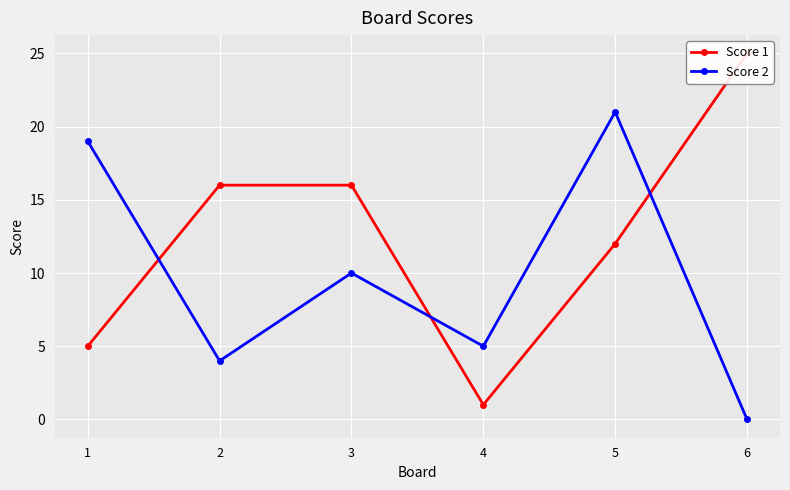

Rank the series at 3 from highest to lowest value.

Score 1, Score 2